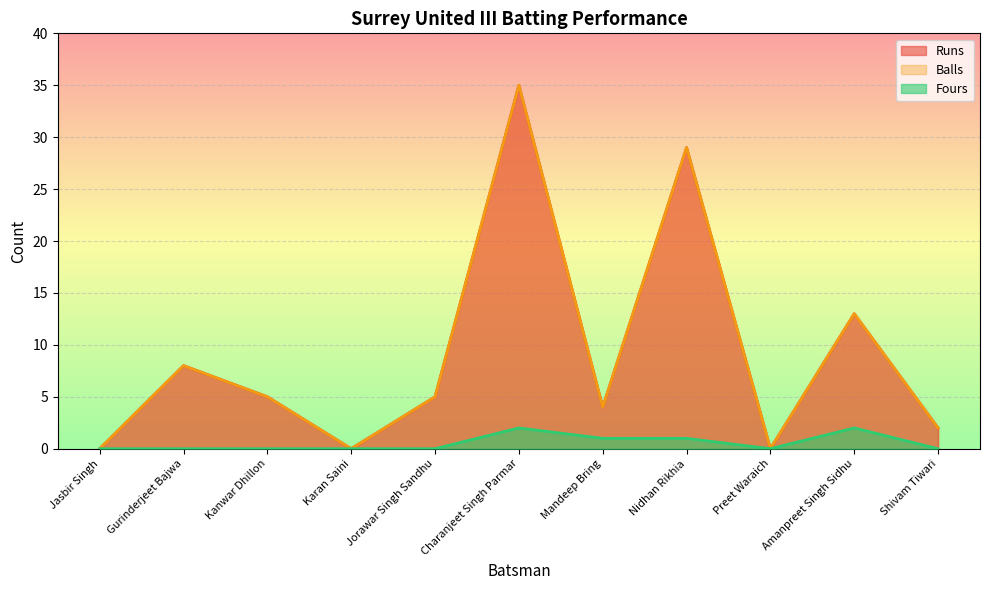

At which label does Fours reach its peak?

Charanjeet Singh Parmar